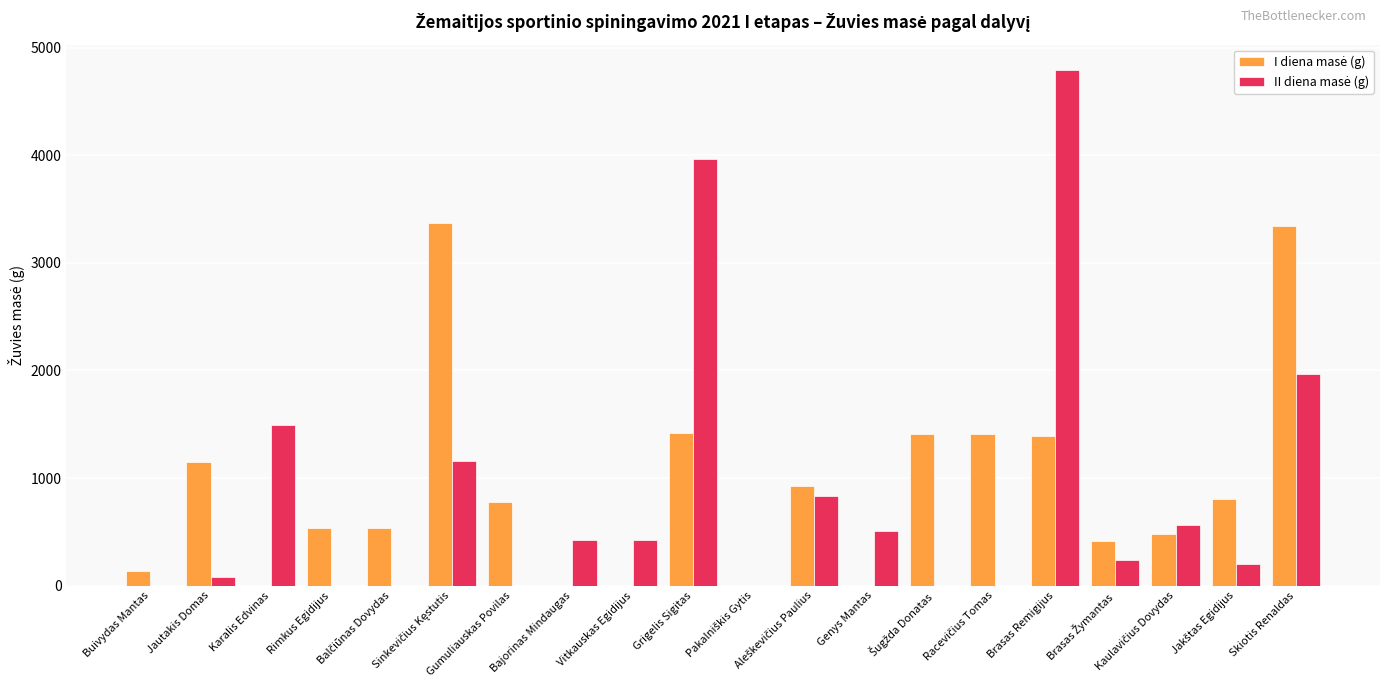

What is the sum of all II diena masė (g) values?

16656.0